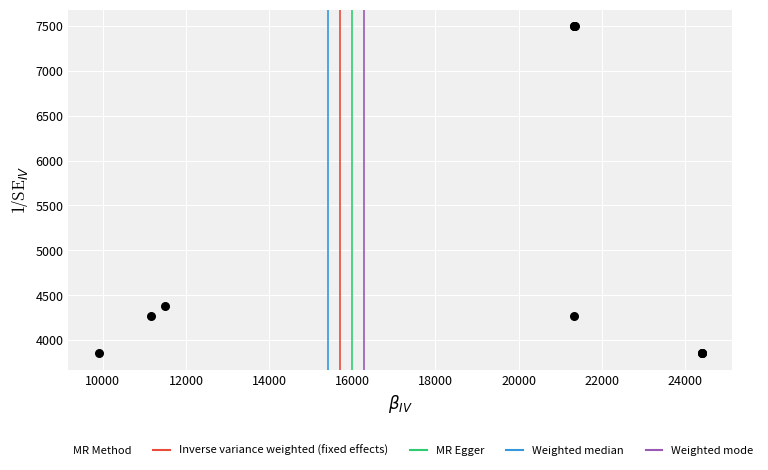

What Y value in the scatter plot is closest to 5675?

4378